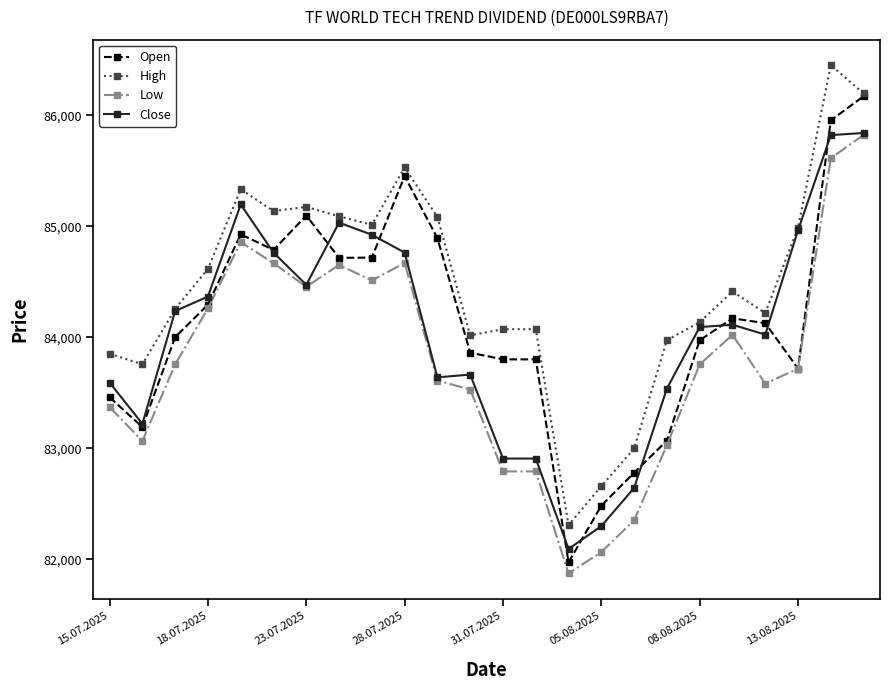

What is the minimum value shown in the chart?

81872